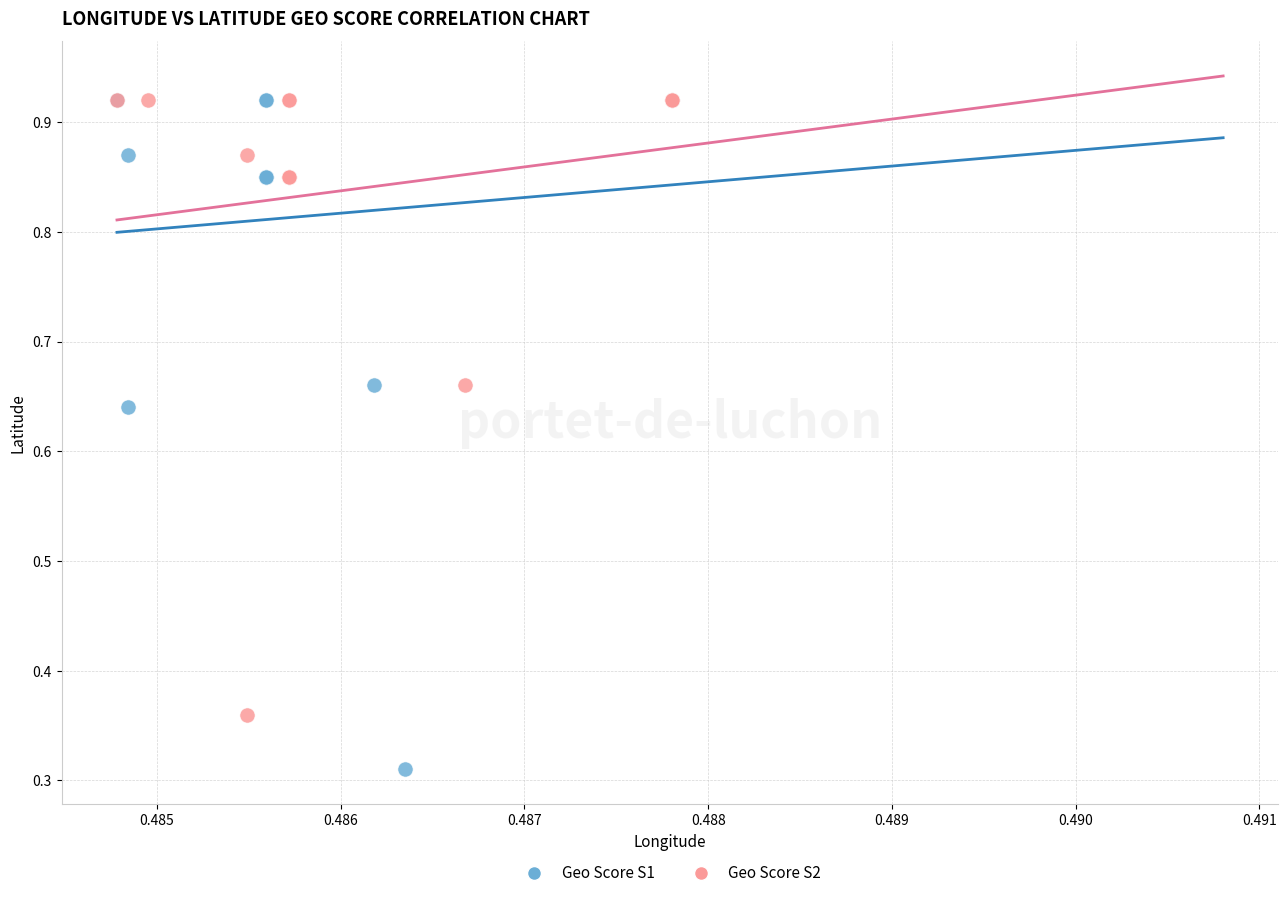

Which series has the largest Y range (max minus min)?

Geo Score S1